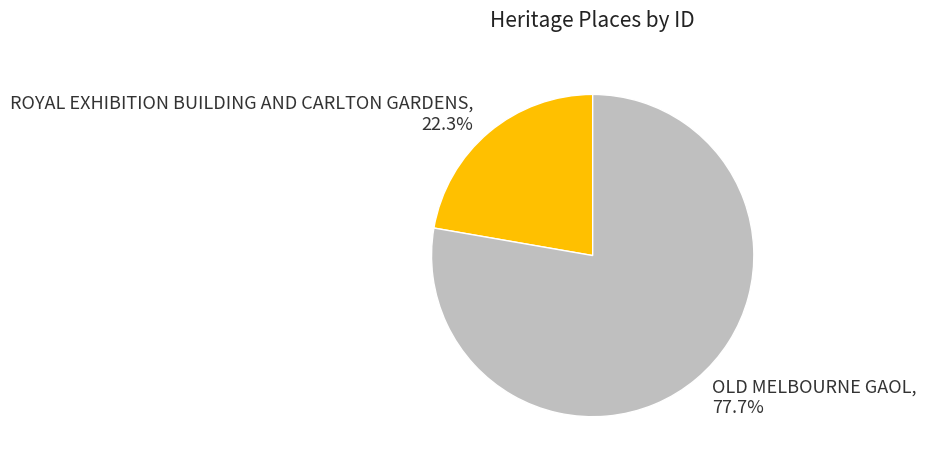

What percentage is the ROYAL EXHIBITION BUILDING AND CARLTON GARDENS slice, to the nearest percent?

22%